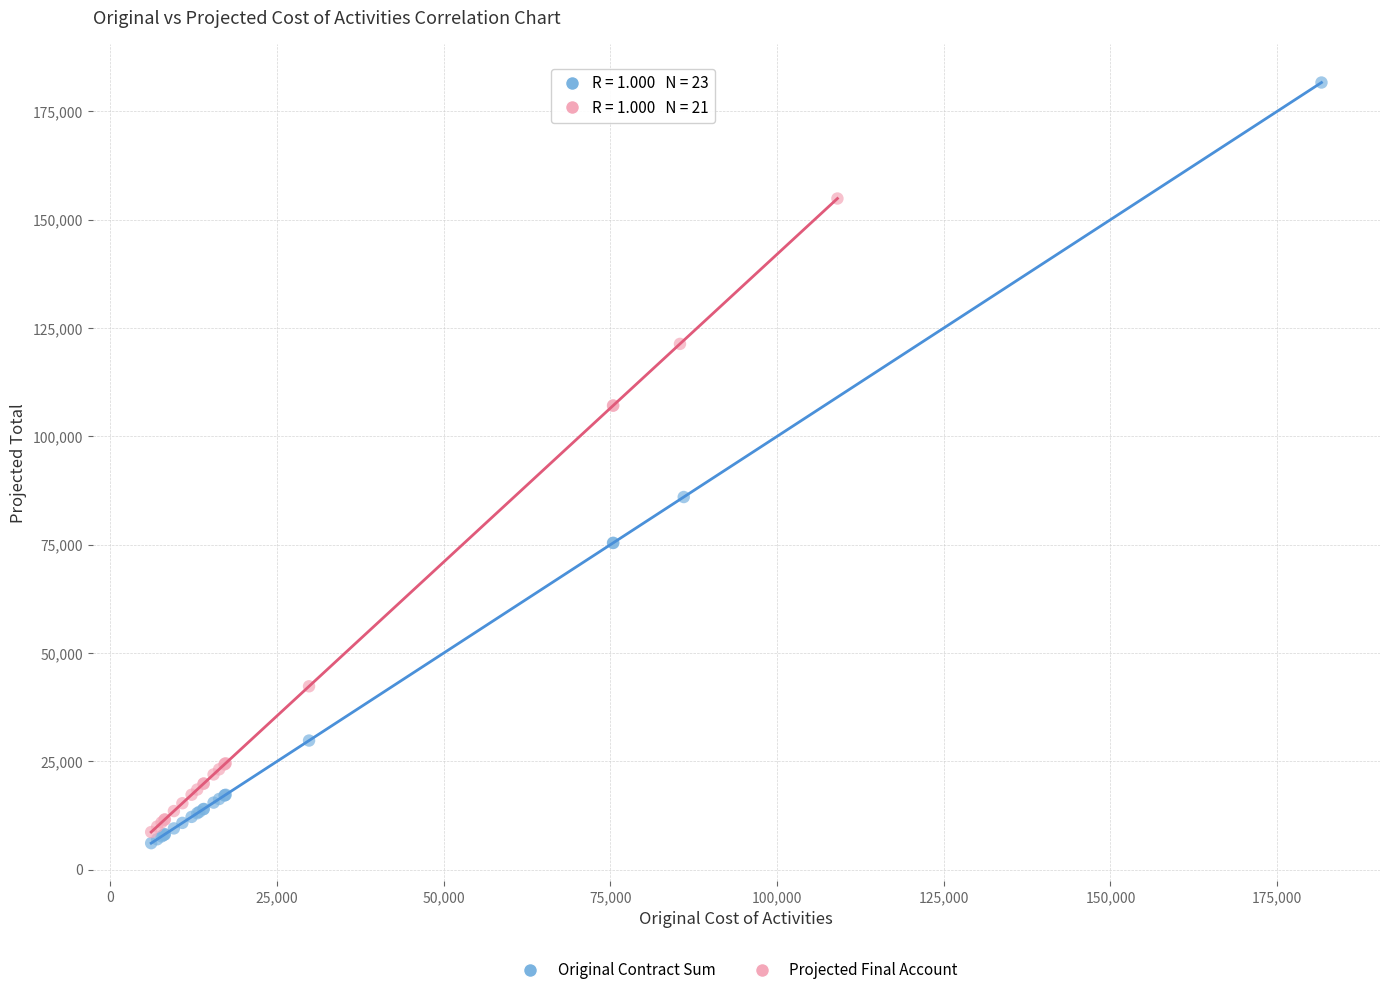

Which series contains the highest Y value?

Original Contract Sum